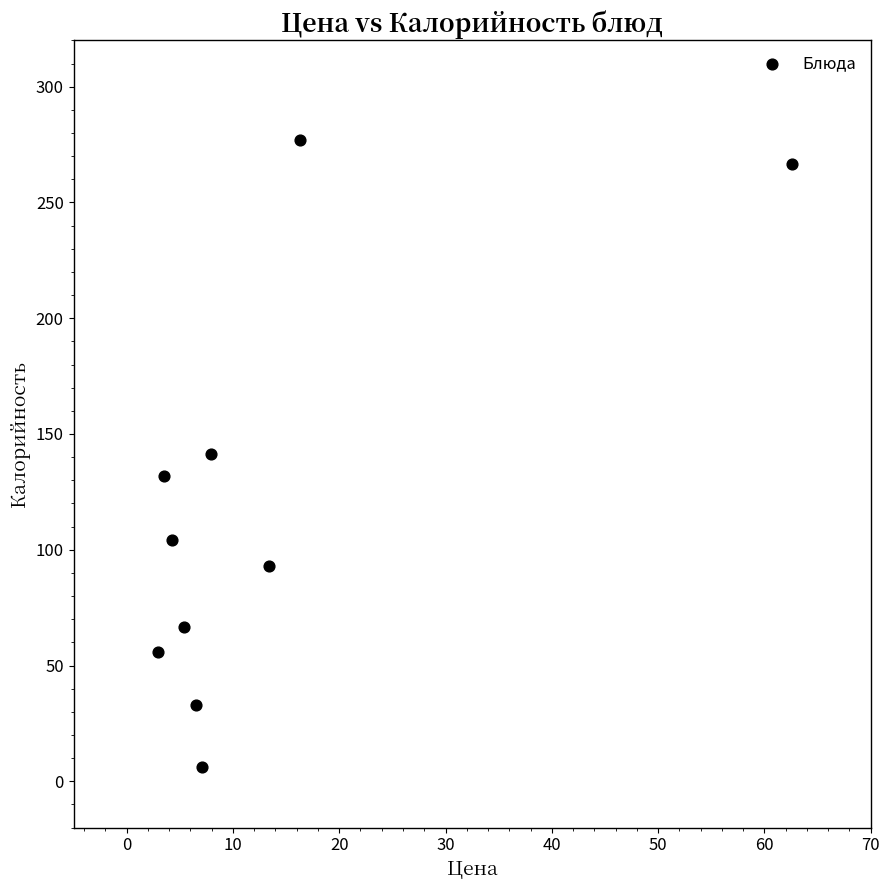

What is the average Y value?

117.6